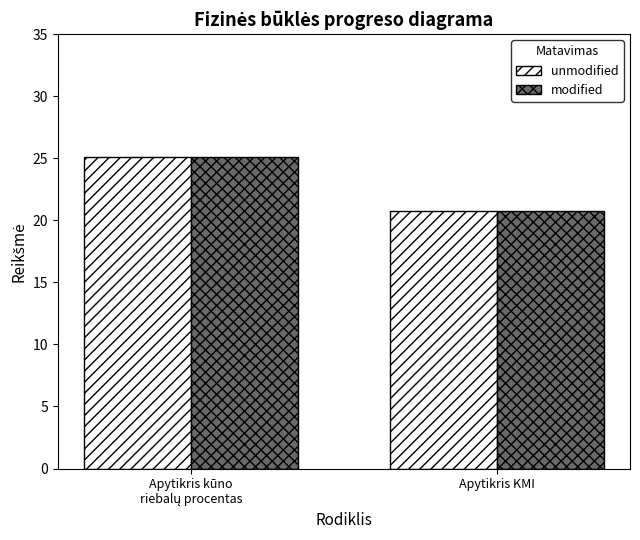

The unmodified series shows 20.7 at Apytikris KMI. True or false?

True